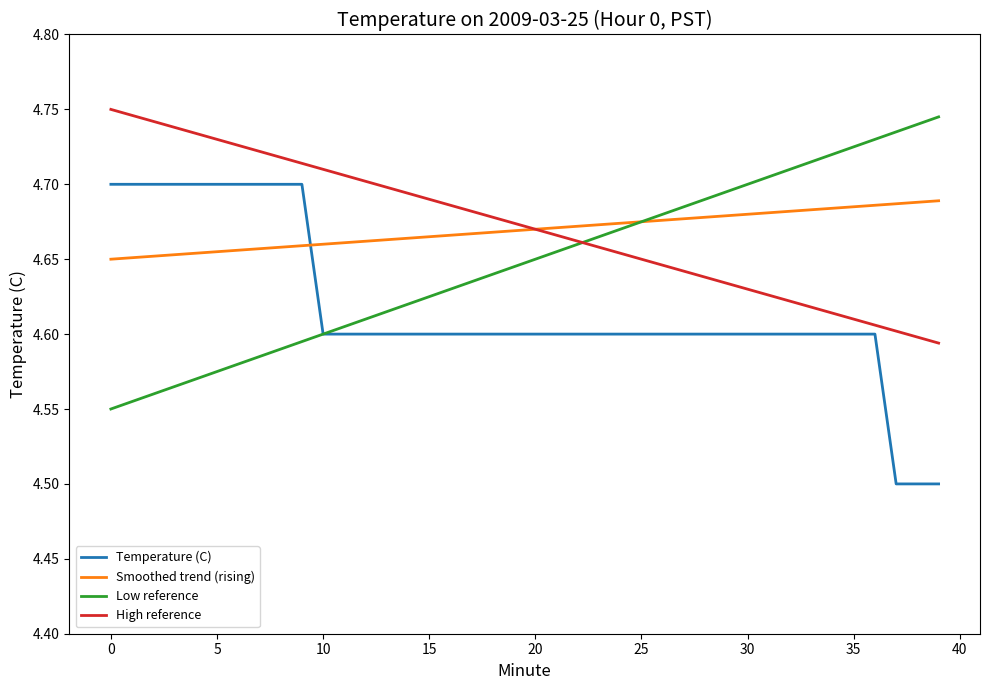

How many intersections are there between Temperature (C) and Smoothed trend (rising)?

1